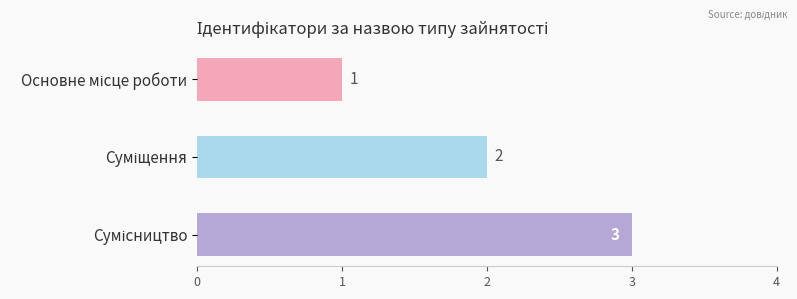

What is the value of the 1st bar from the top?

1